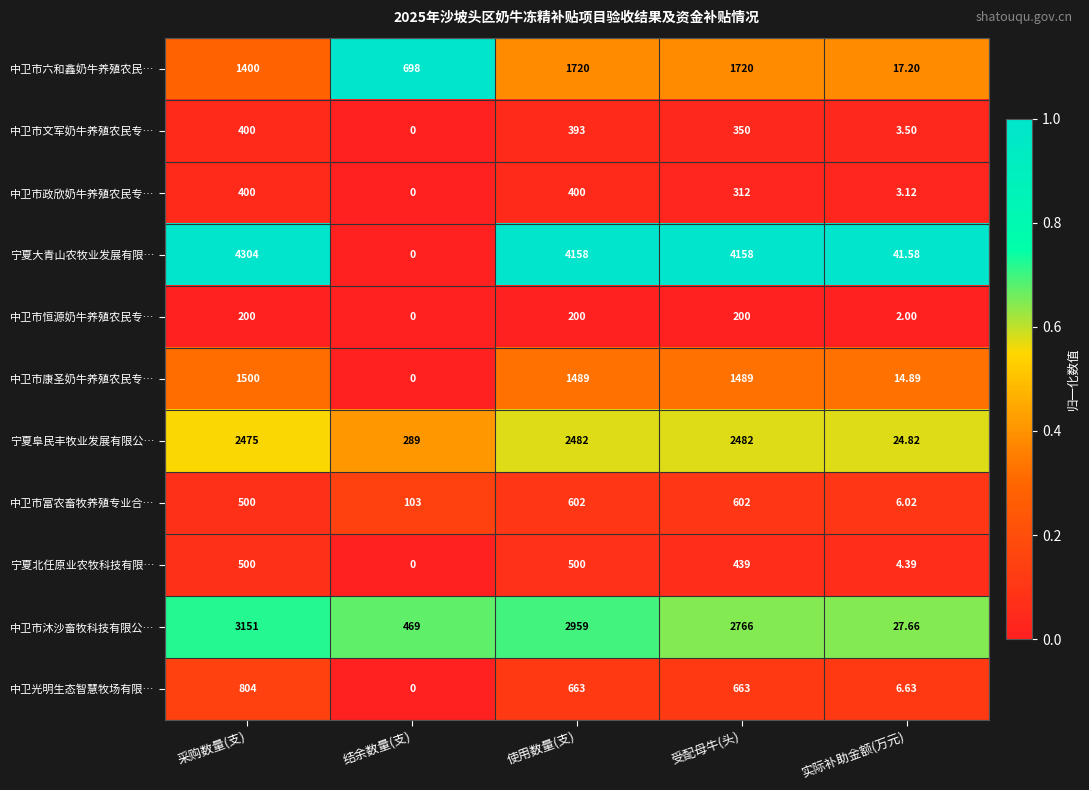

Which series has the largest total across all categories?

宁夏大青山农牧业发展有限…